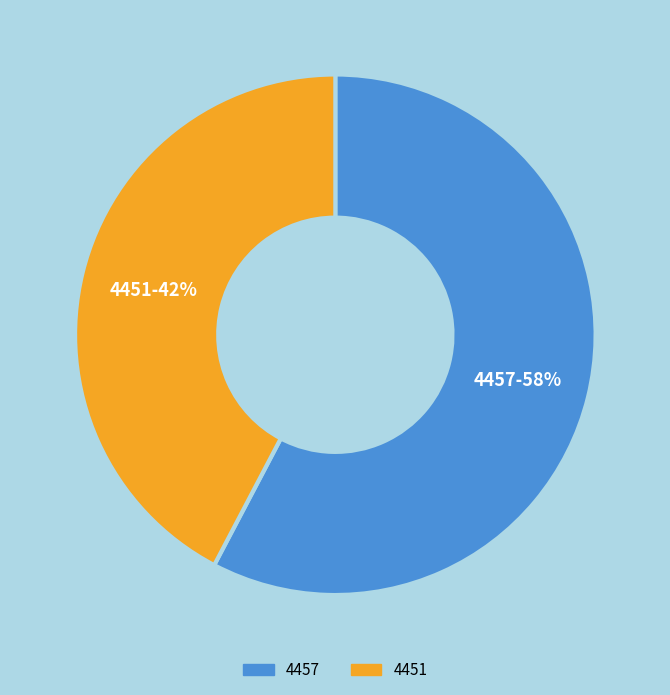

What is the ratio of the value at 4457 to the value at 4451?

1.4